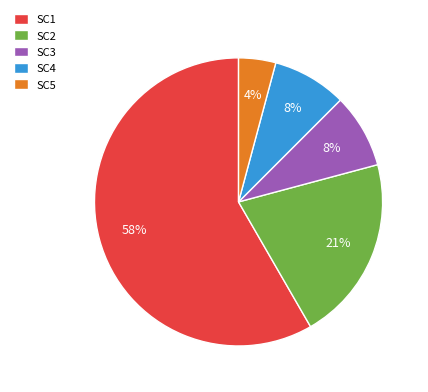

What is the largest slice in the pie chart?

SC1